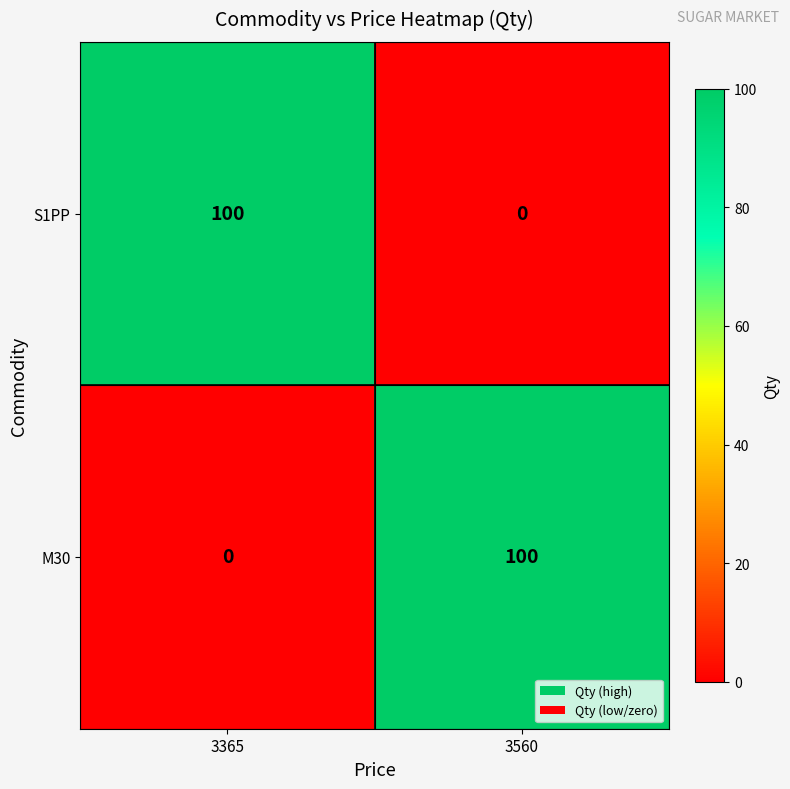

How many series are shown in this chart?

2